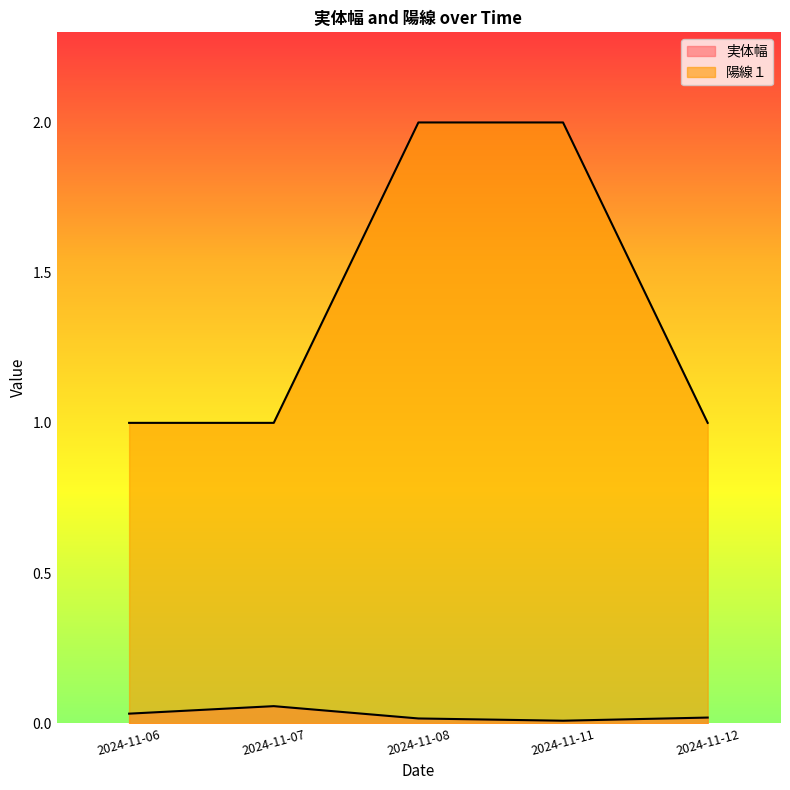

What is the difference between the maximum and minimum values in the 陽線１ series?

1.0